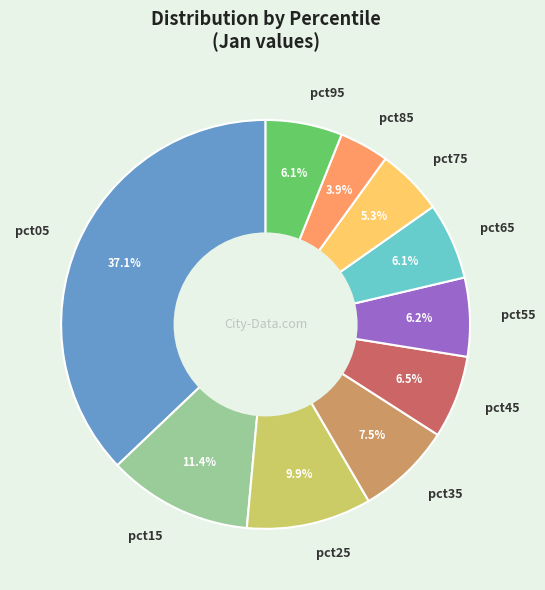

Is pct95 the majority of the pie?

No